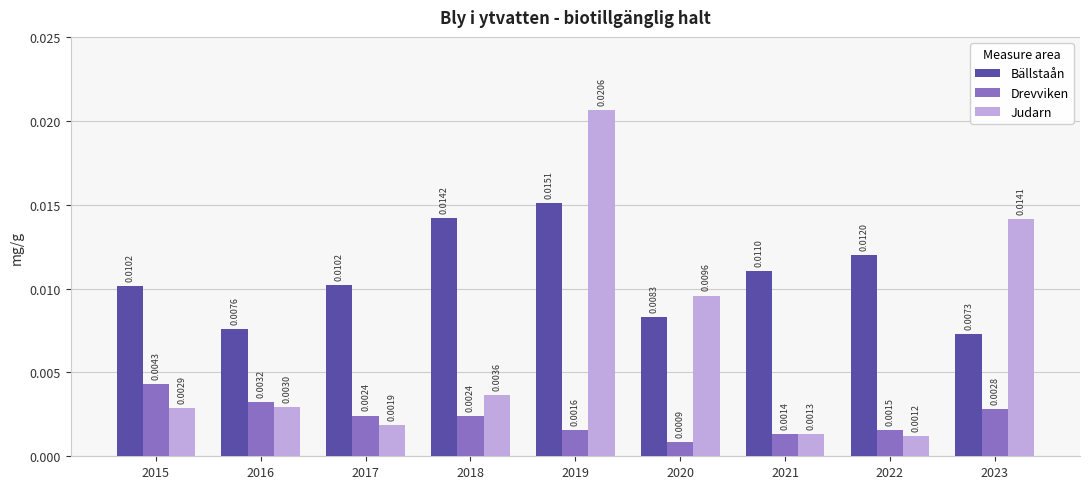

At 2015, list the series in order from smallest to largest.

Judarn, Drevviken, Bällstaån